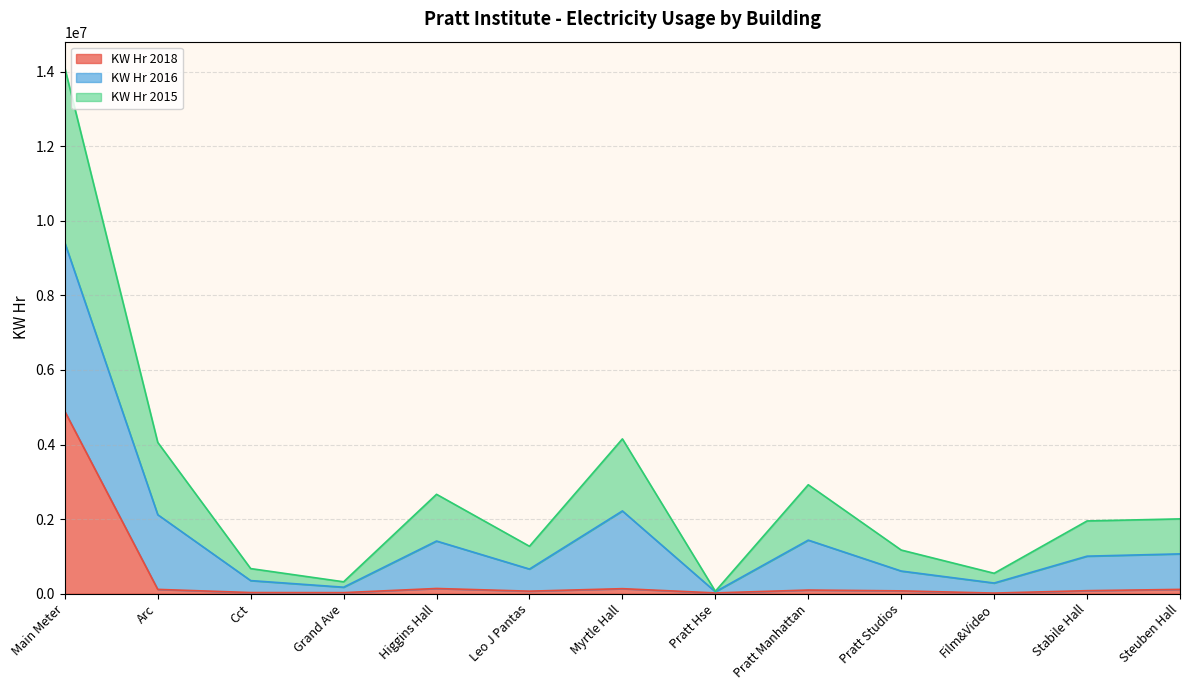

What is the lowest value of the KW Hr 2018 series?

15479